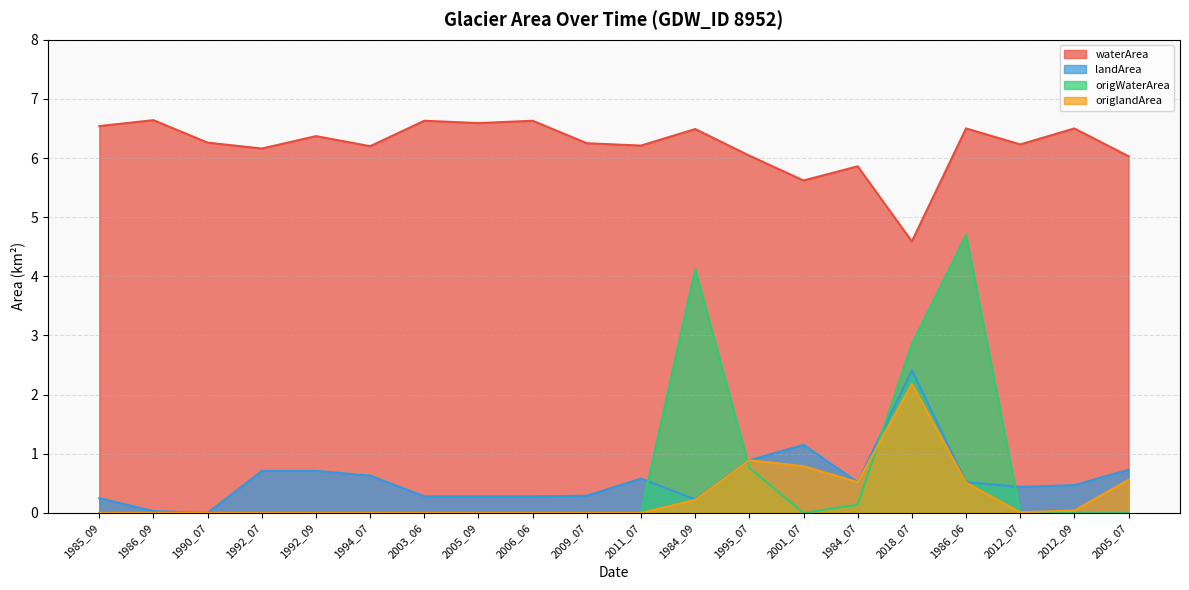

Which series has the largest range (max minus min)?

origWaterArea